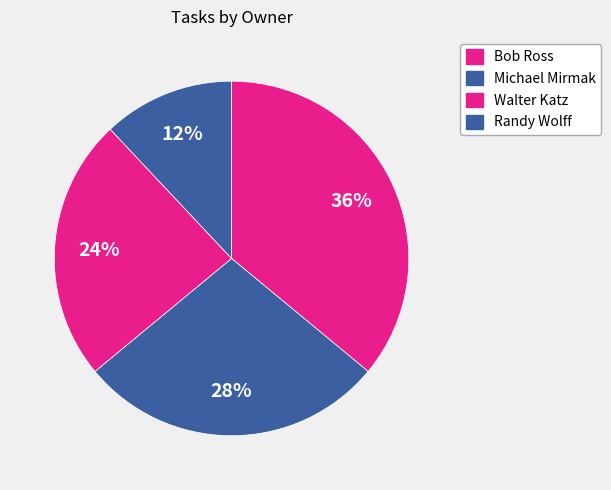

To the nearest percent, what percentage of the pie is Bob Ross?

36%